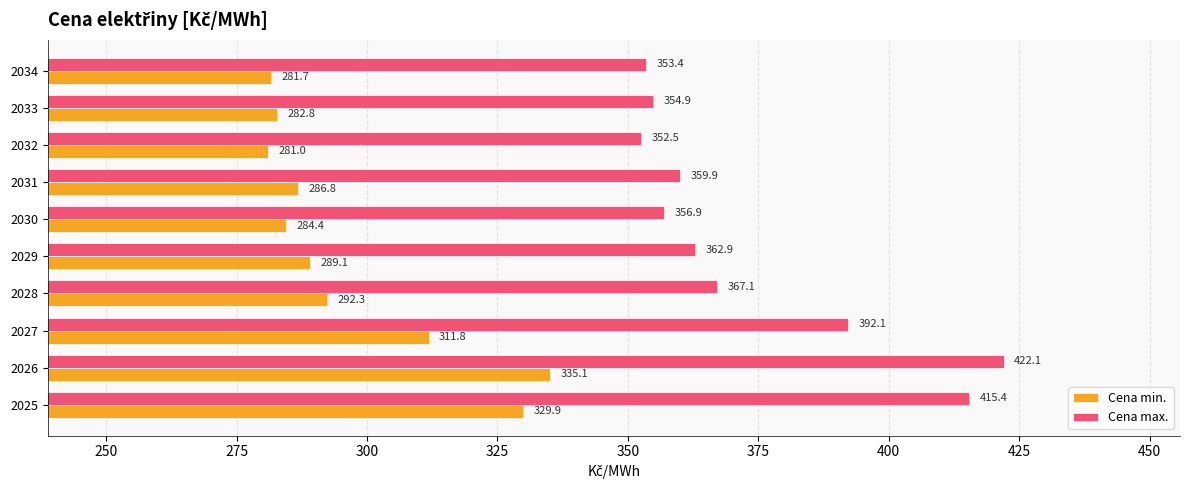

Which series has the largest total across all categories?

Cena max.